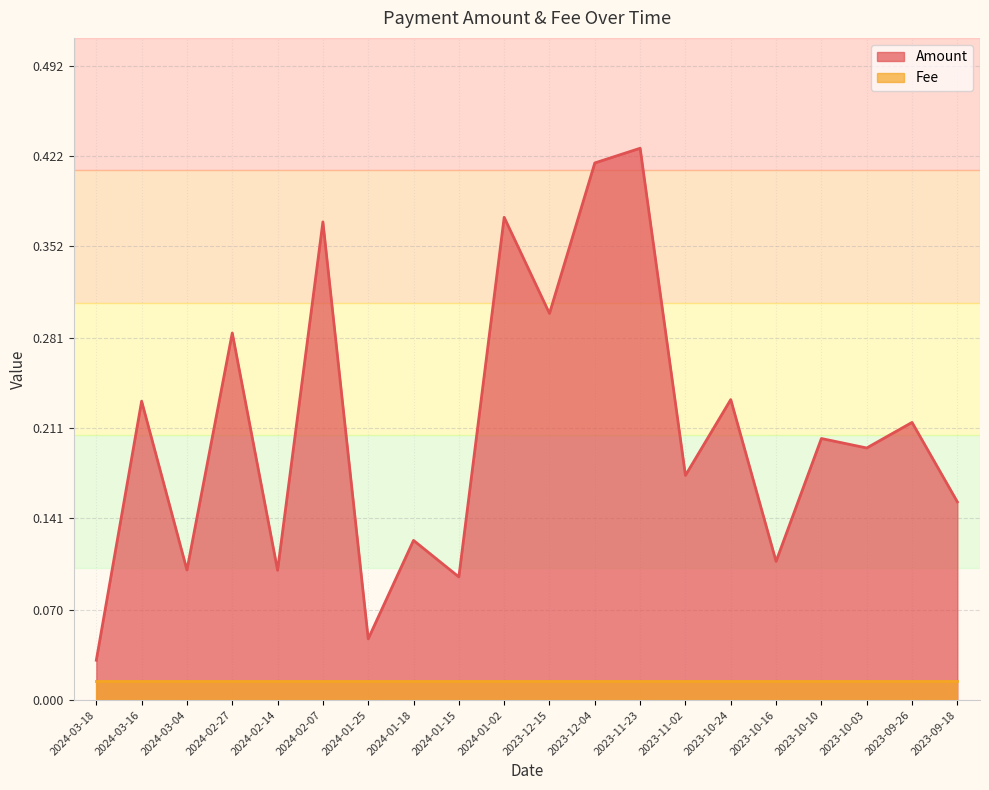

What is the label of the 9th point from the right?

2023-12-04